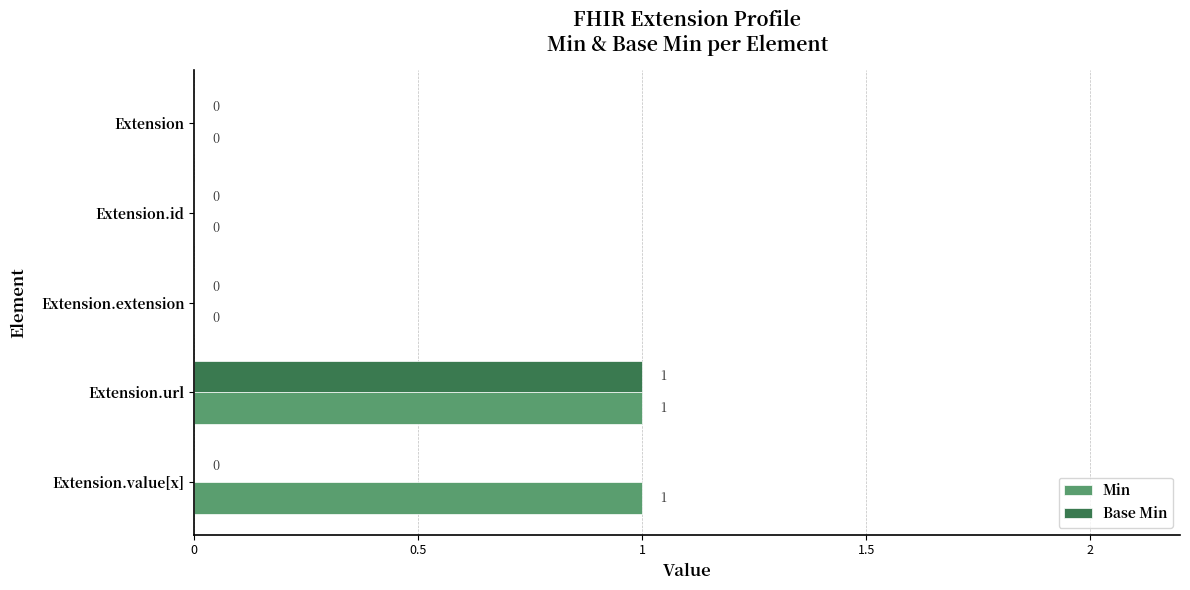

What is the sum of all Min values?

2